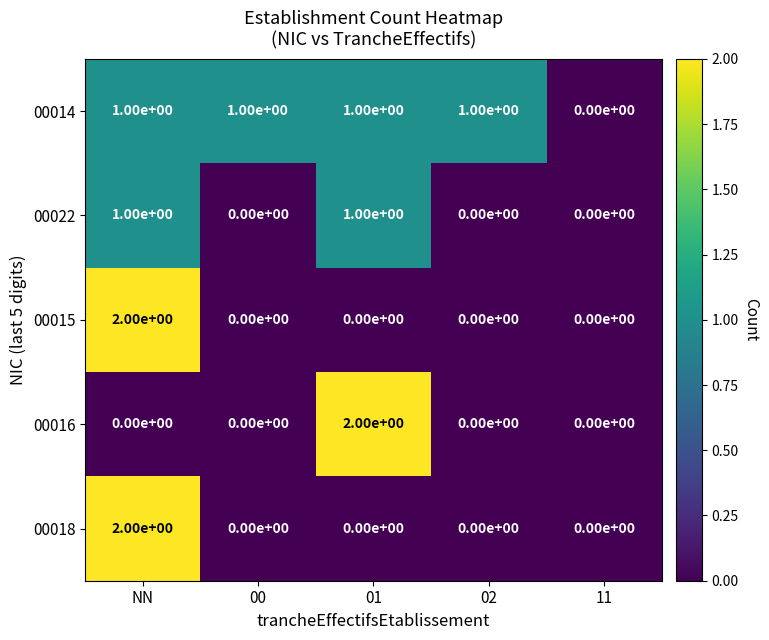

Between 02 and 11, which series saw the biggest shift?

00014